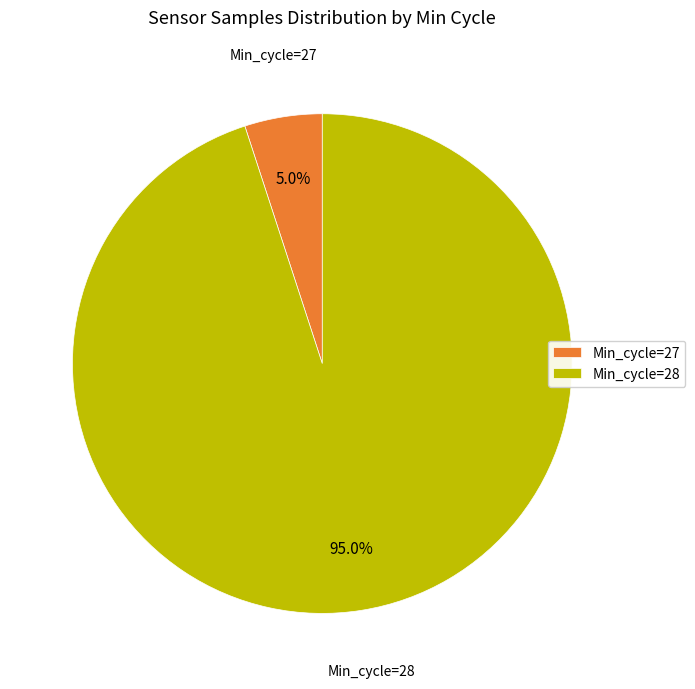

Does any single category account for the majority?

Yes